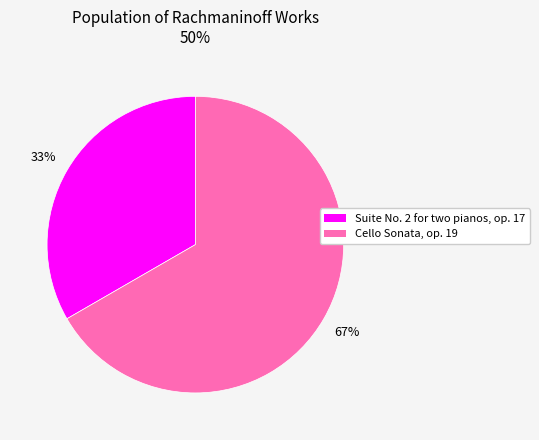

What is the ratio of the value at Suite No. 2 for two pianos, op. 17 to the value at Cello Sonata, op. 19?

0.5